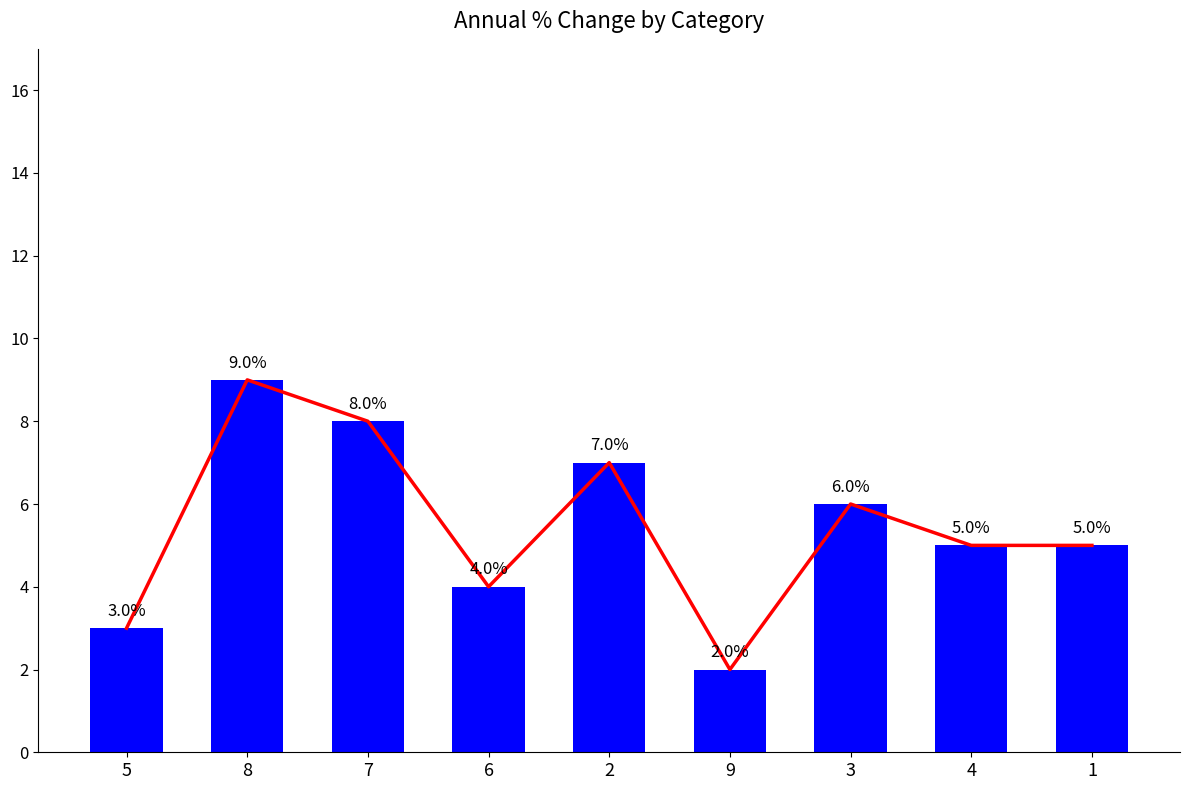

Which series has the widest spread of values?

trend